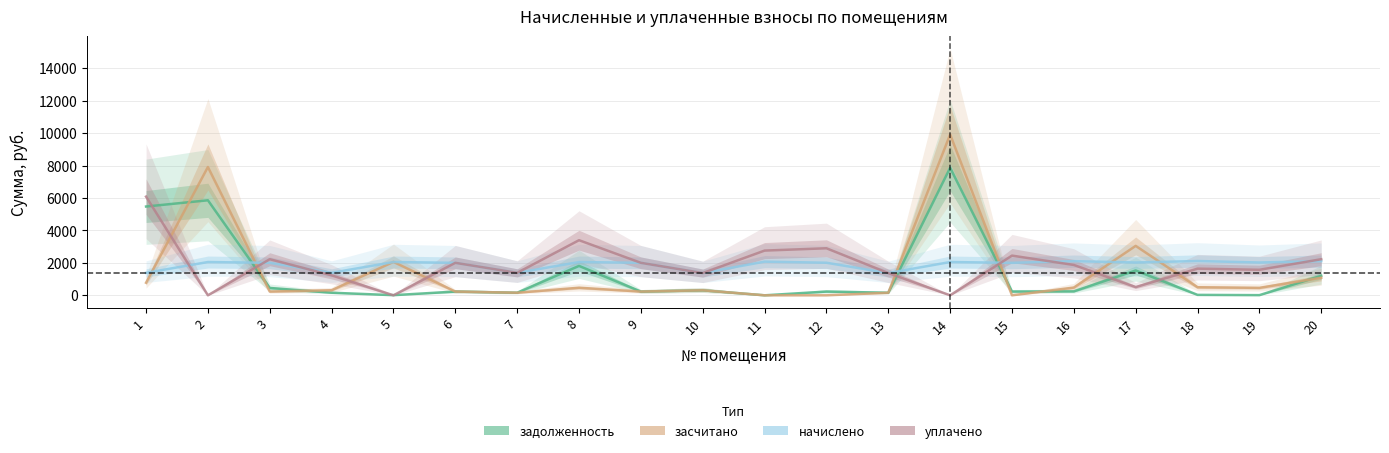

Read the задолженность value at 7.

159.6